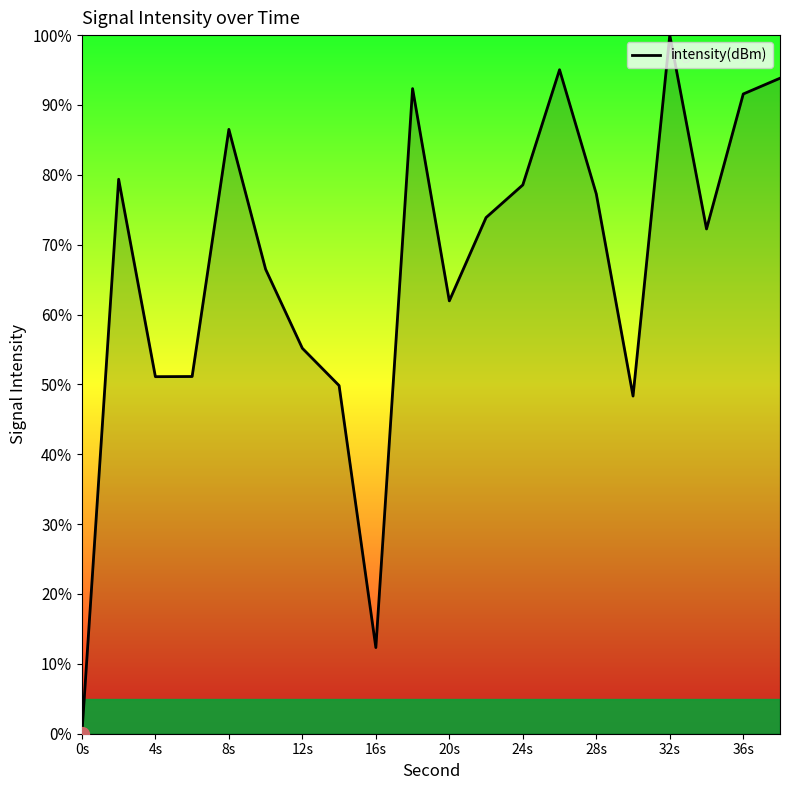

What is the difference between the maximum and minimum values?

100.0